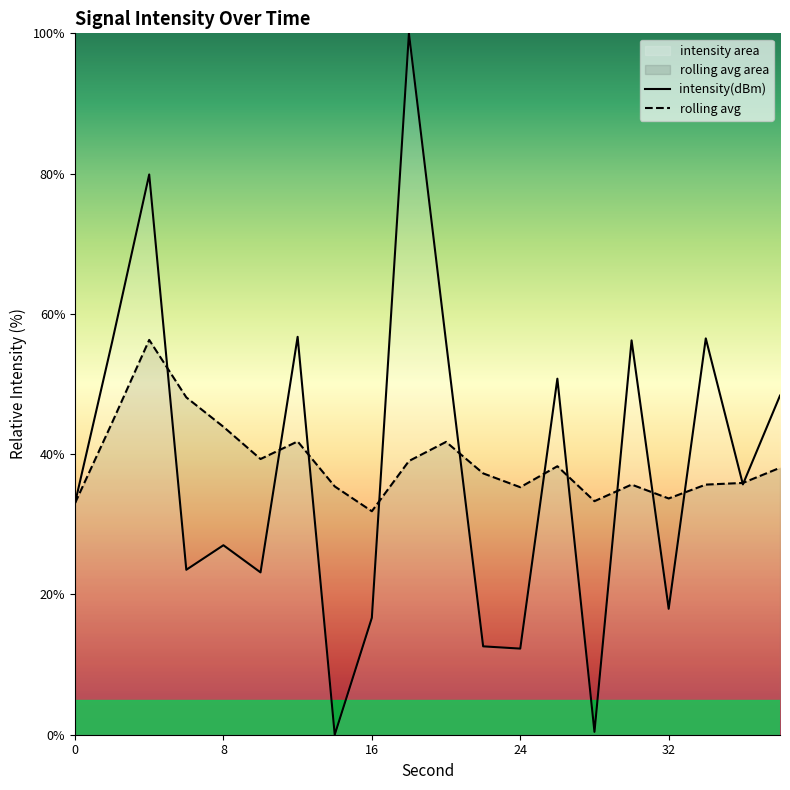

The value of rolling avg at 8 is 43.9. True or false?

True